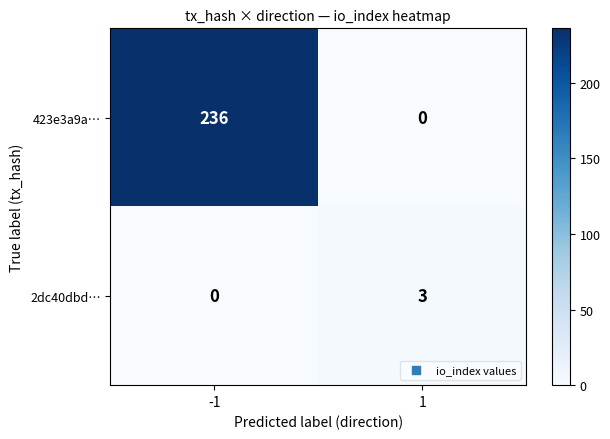

Which series has the widest spread of values?

423e3a9a…